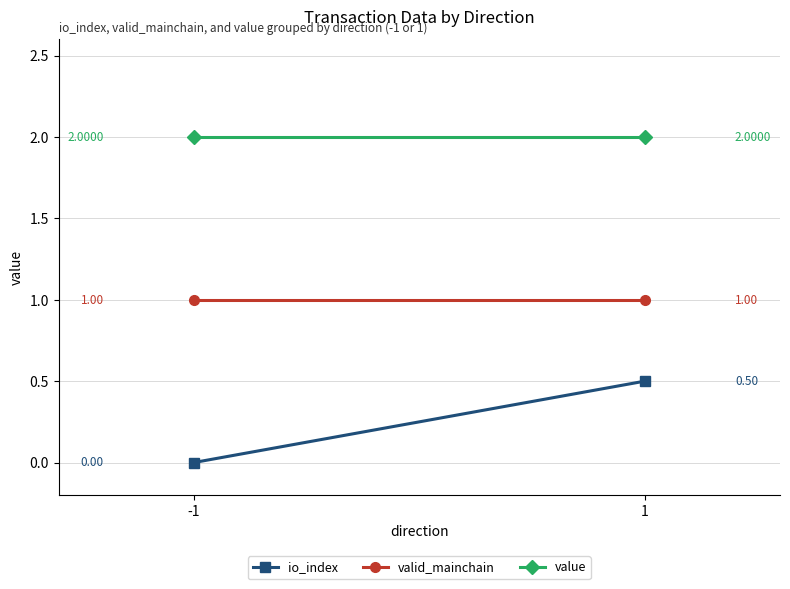

How many io_index values are between 0 and 1?

2